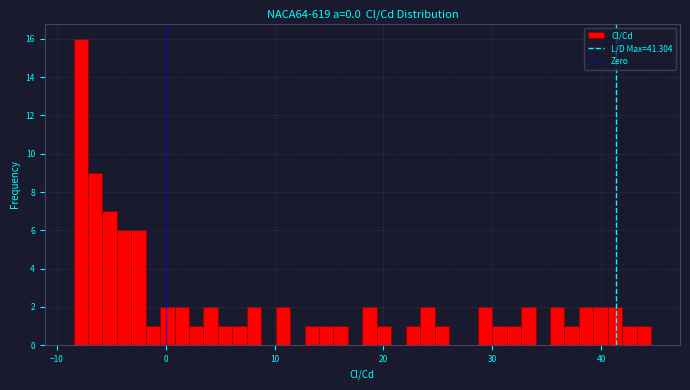

Read against the x-axis, roughly where is the centre of the tallest bar?

-8